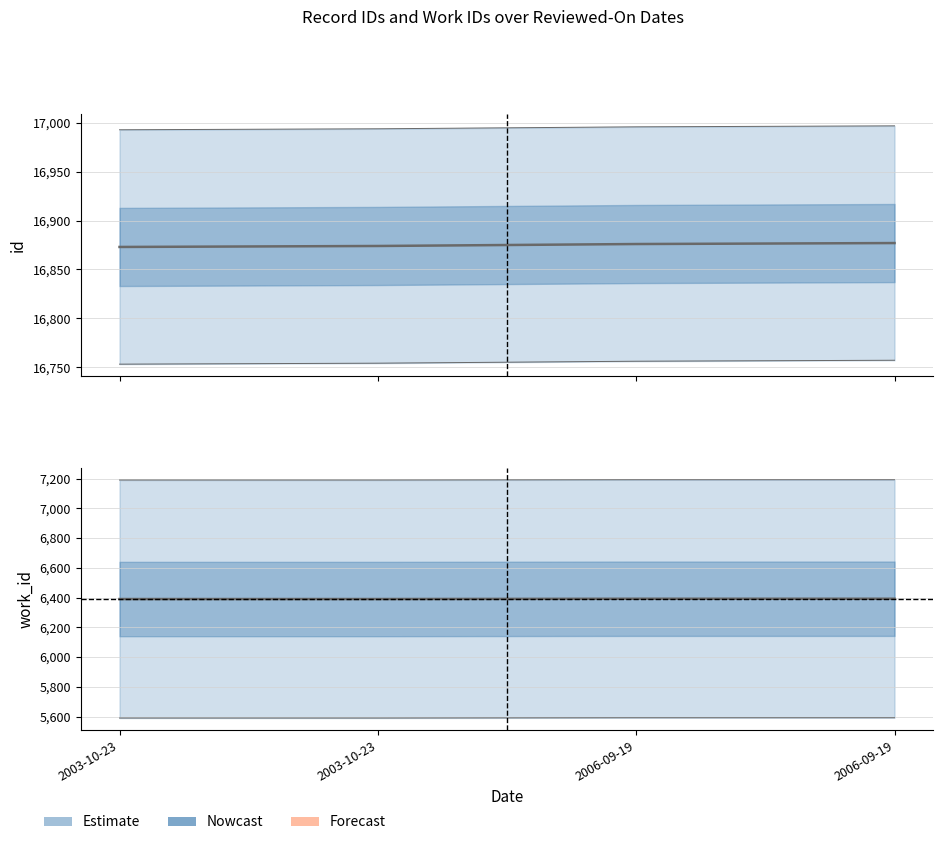

True or false: work_id has a value of 6390 at 2003-10-23.

True